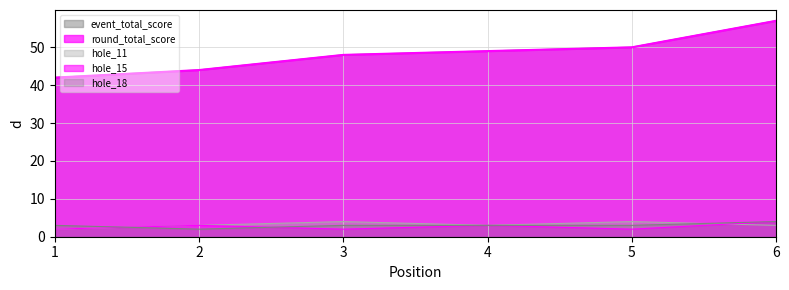

Reading left to right, transcribe all the data shown in this chart.

event_total_score: 1=42	2=44	3=48	4=49	5=50	6=57
round_total_score: 1=42	2=44	3=48	4=49	5=50	6=57
hole_11: 1=2	2=3	3=4	4=3	5=4	6=3
hole_15: 1=2	2=3	3=2	4=3	5=2	6=4
hole_18: 1=3	2=2	3=3	4=3	5=3	6=4